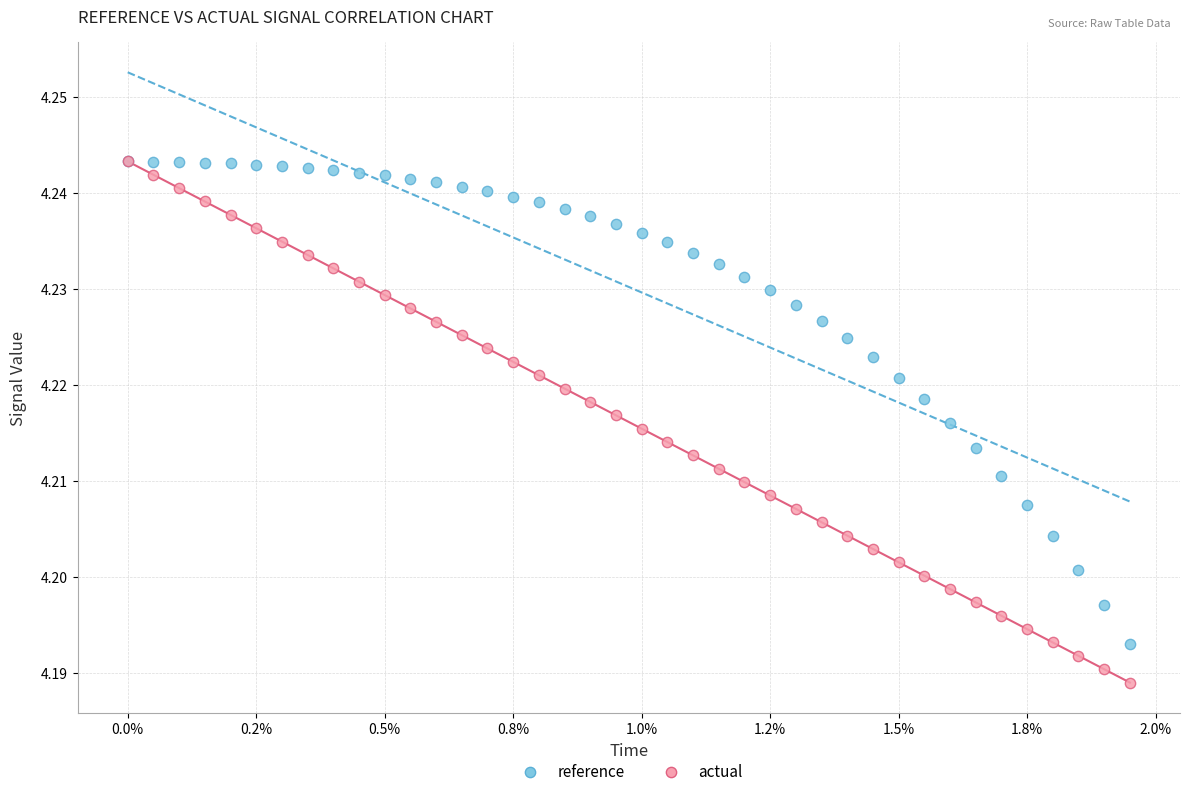

Which series has the widest spread of Y values?

actual